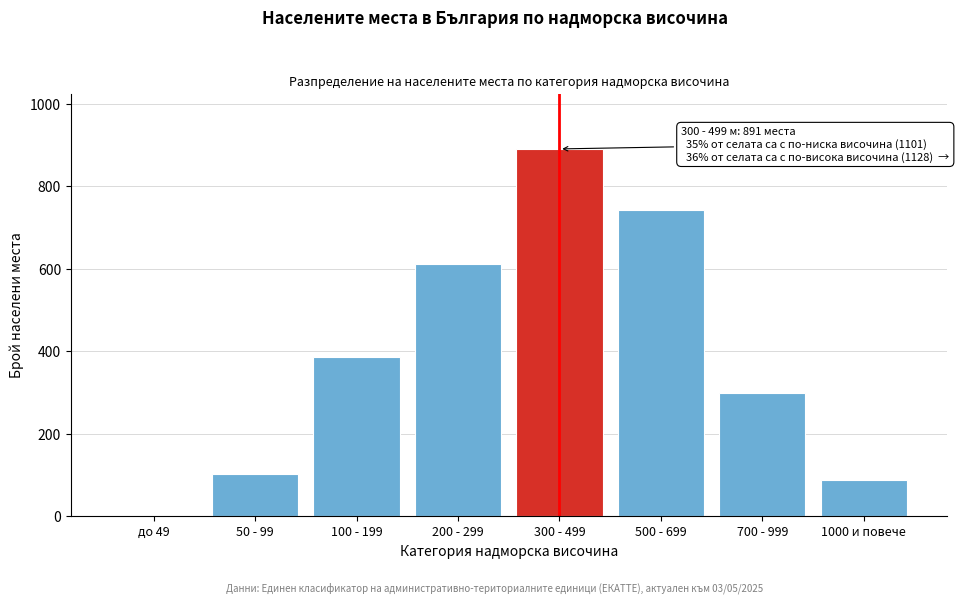

Reading left to right, list all the values displayed in this chart.

до 49=0	50 - 99=102	100 - 199=387	200 - 299=612	300 - 499=891	500 - 699=743	700 - 999=298	1000 и повече=87